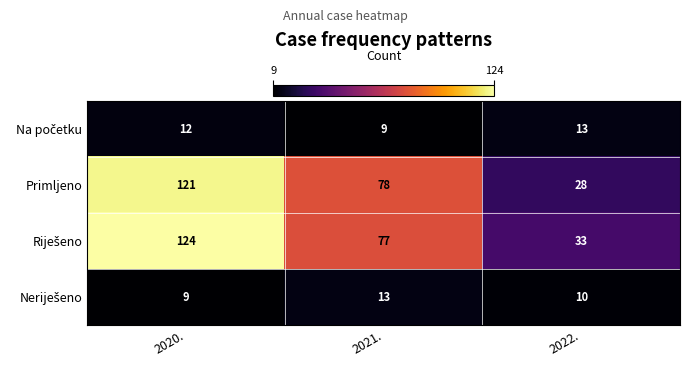

The value of Primljeno at 2022. is 28. True or false?

True